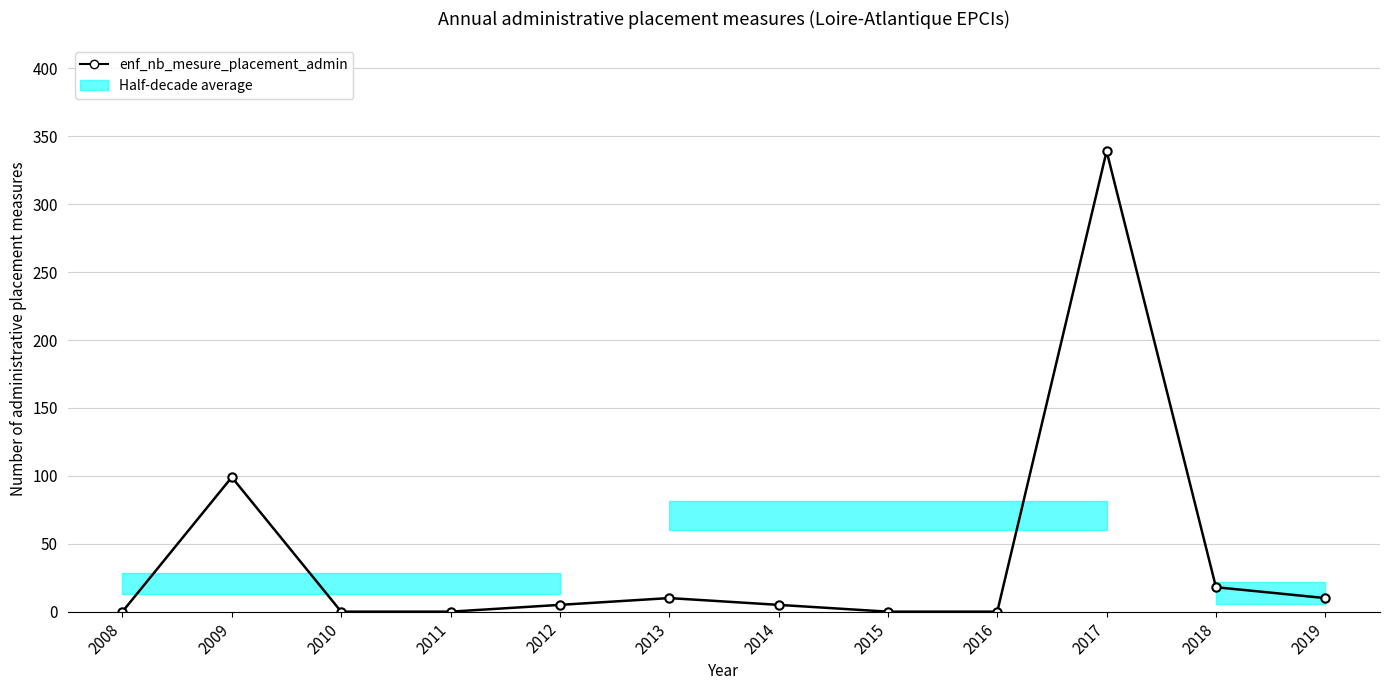

List the labels in order of value, smallest first.

2008, 2010, 2011, 2015, 2016, 2012, 2014, 2013, 2019, 2018, 2009, 2017